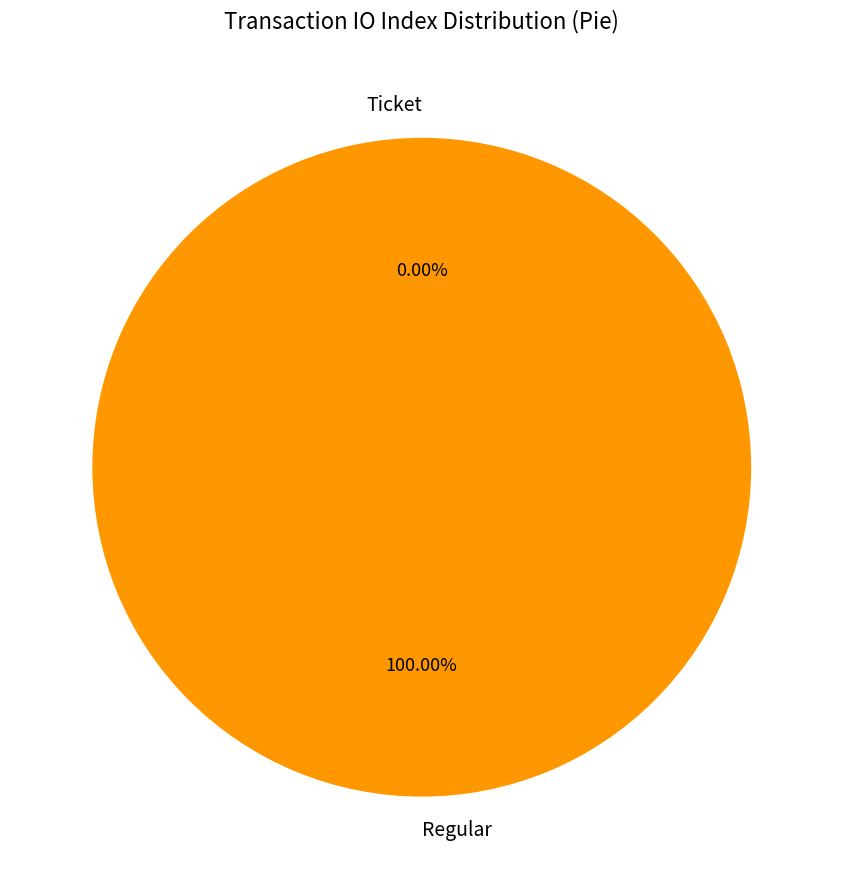

Is there any slice that represents more than half of the pie?

Yes